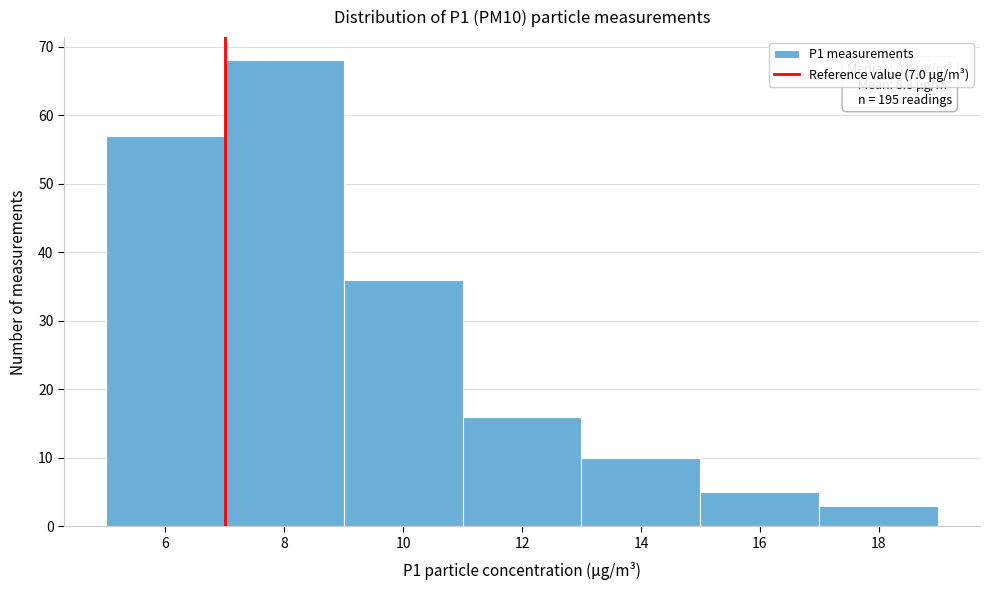

Over which range of the x-axis is the bar tallest?

7 to 9